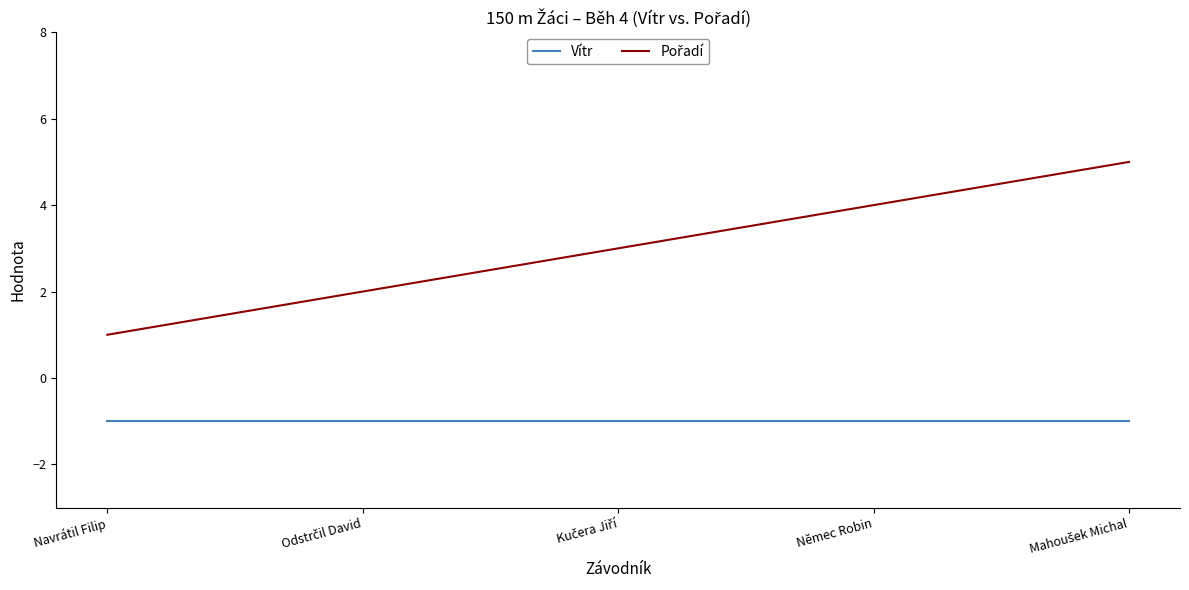

How many lines are shown in the chart?

2